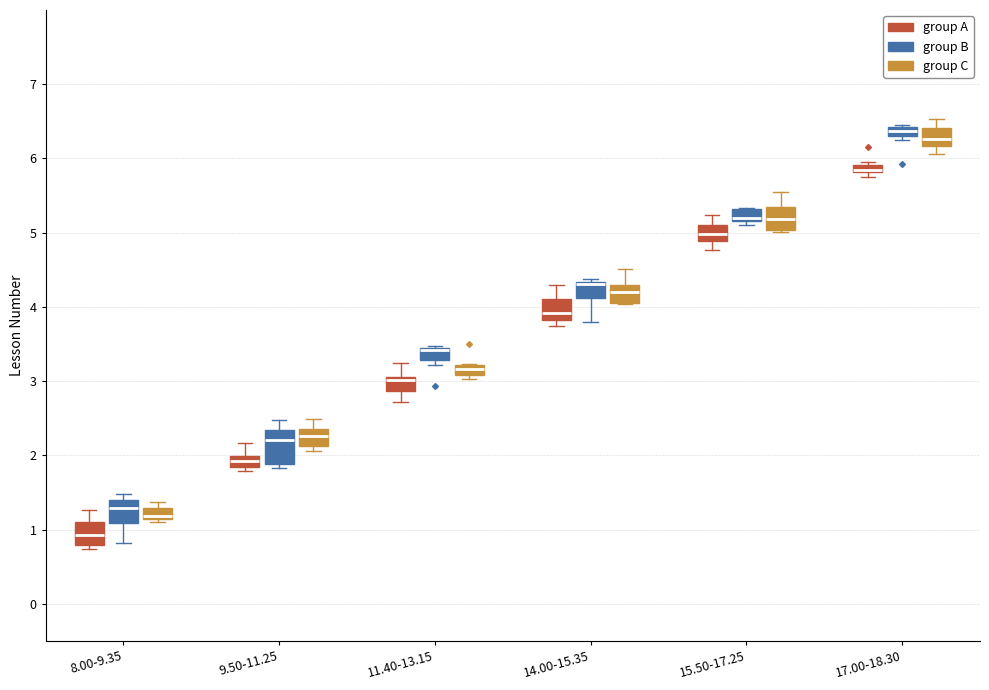

Comparing the boxes themselves (not the whiskers), which one is the tallest?

9.50-11.25 (group B)